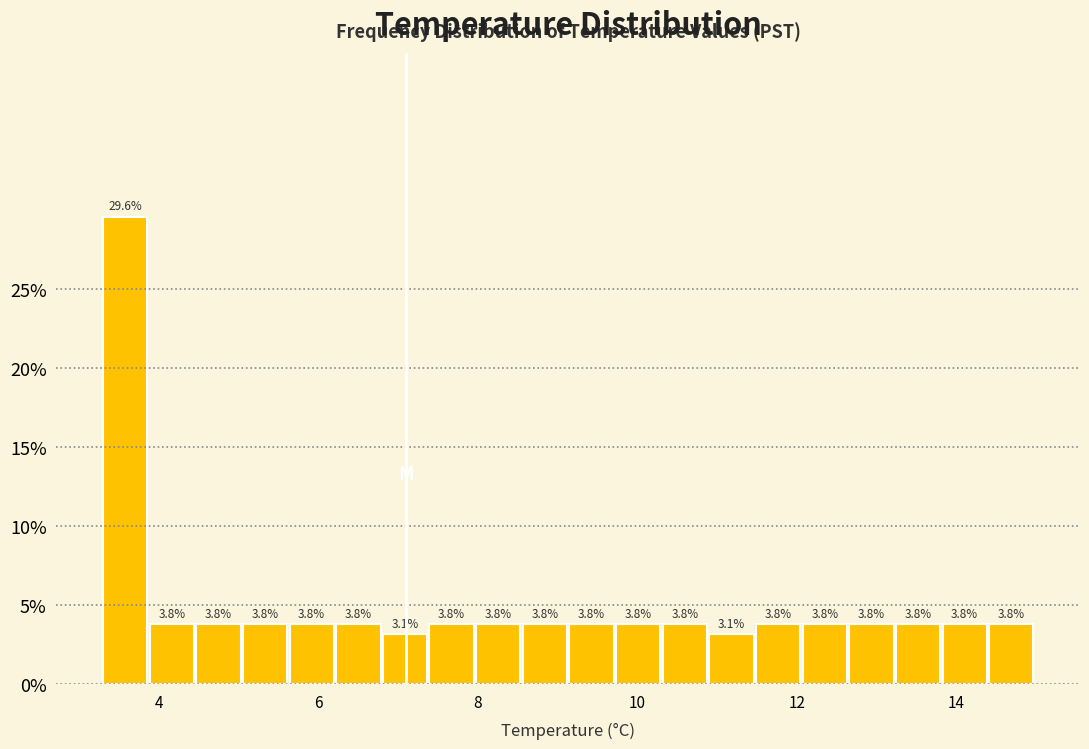

Around what value on the x-axis is the tallest bar? Give the approximate position of its centre, as read against the axis.

3.6